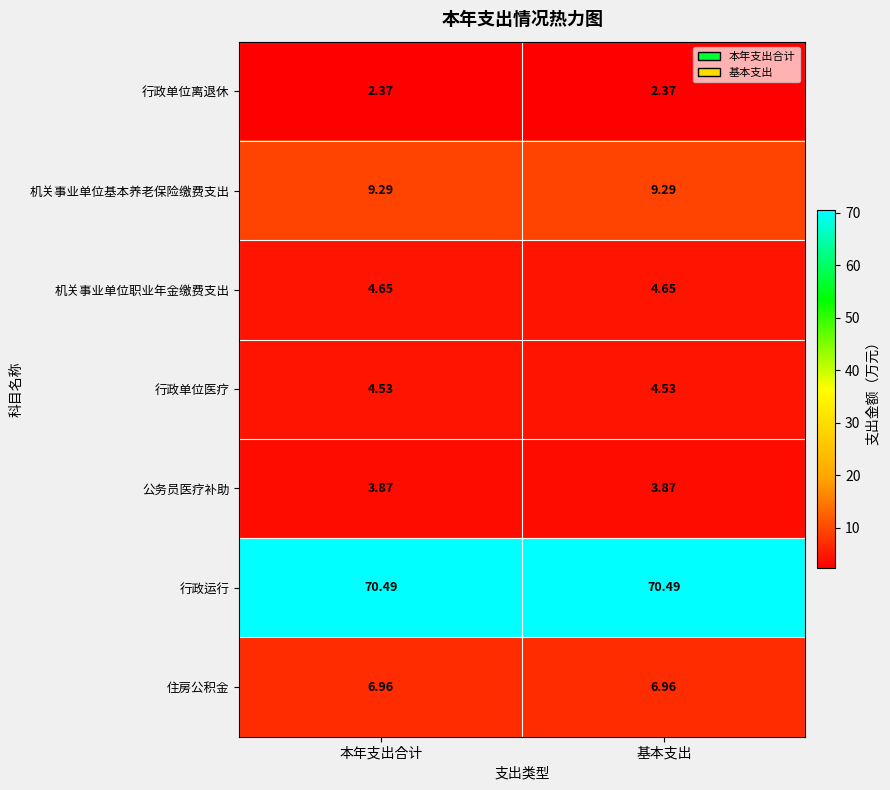

Is the value of 机关事业单位基本养老保险缴费支出 at 本年支出合计 greater than the value of 行政单位医疗 at 基本支出?

Yes